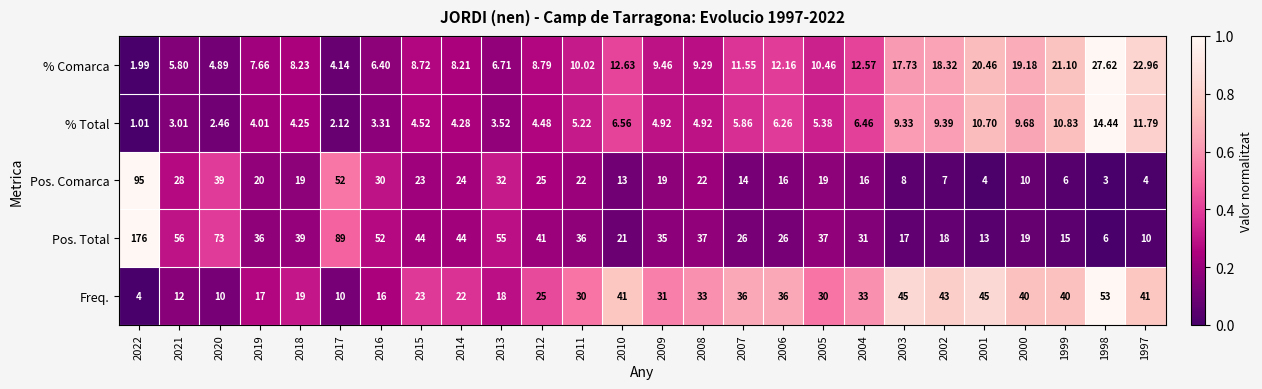

Which series changed the most between 2016 and 2002?

Pos. Total